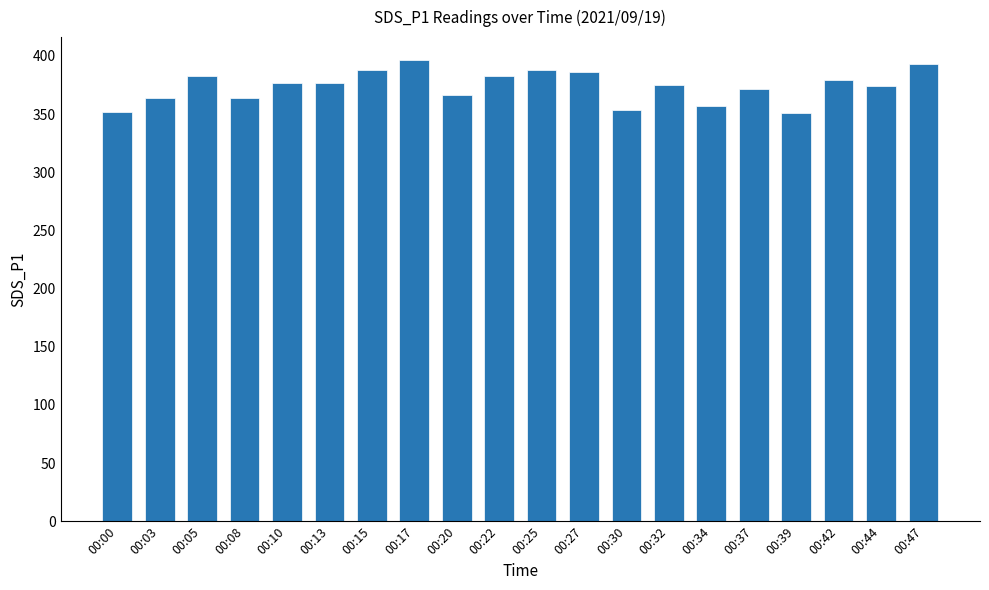

How many data points are less than 376?

10